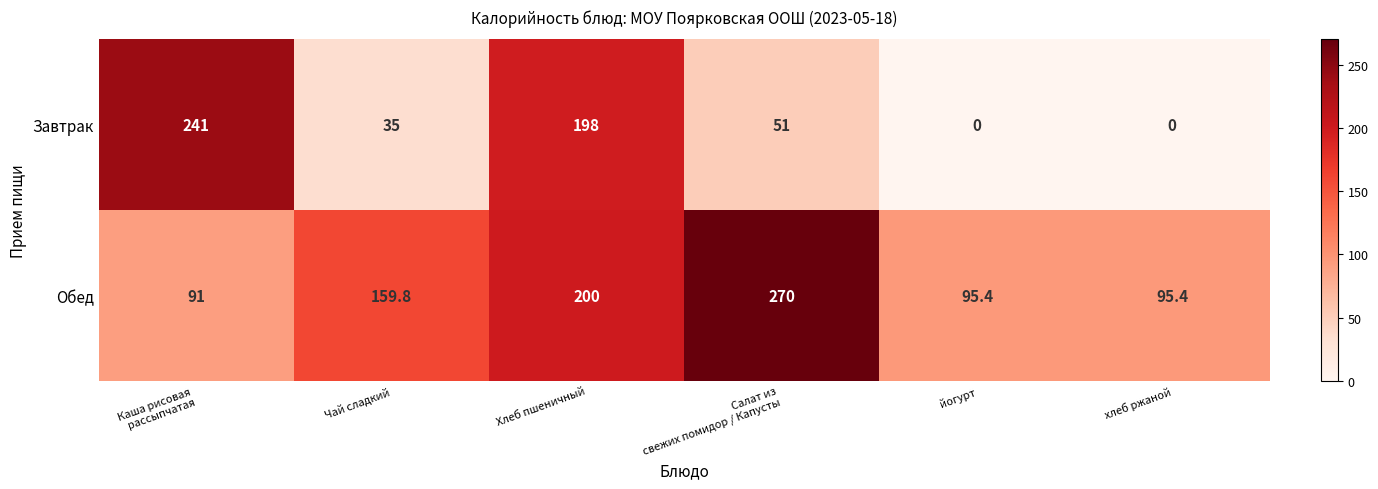

What is the spread (max minus min) of values at хлеб ржаной?

95.4